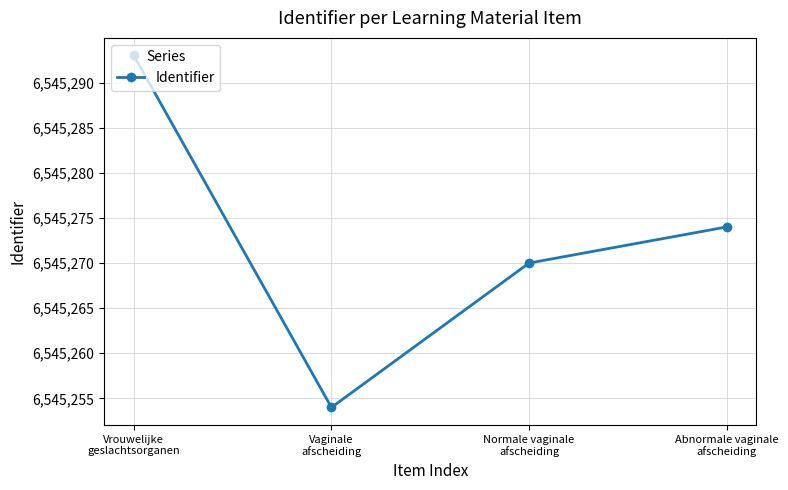

Reading right to left, extract all data points from this chart.

Abnormale vaginale
afscheiding=6545274	Normale vaginale
afscheiding=6545270	Vaginale
afscheiding=6545254	Vrouwelijke
geslachtsorganen=6545293